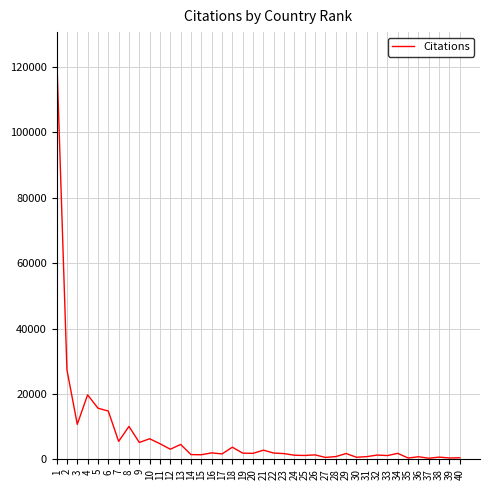

At which category does the data reach its first local peak?

4